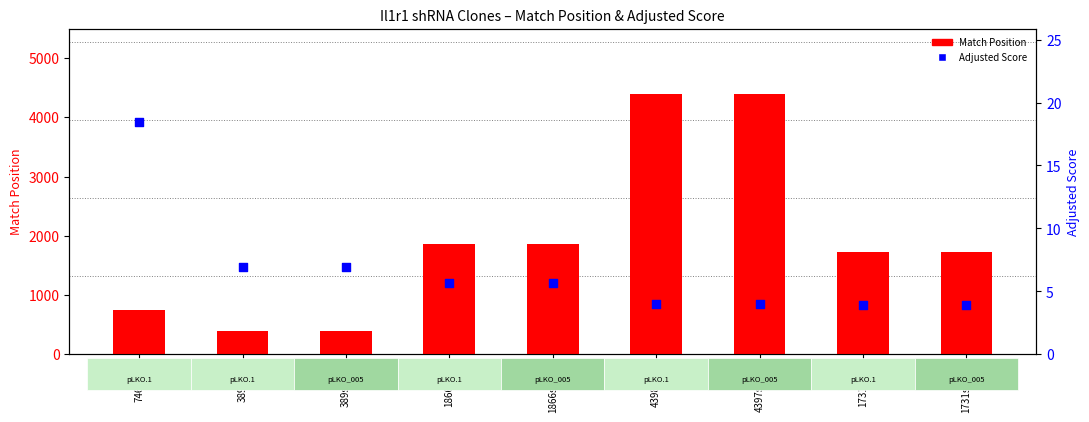

At how many categories does at least one series exceed 3652?

2